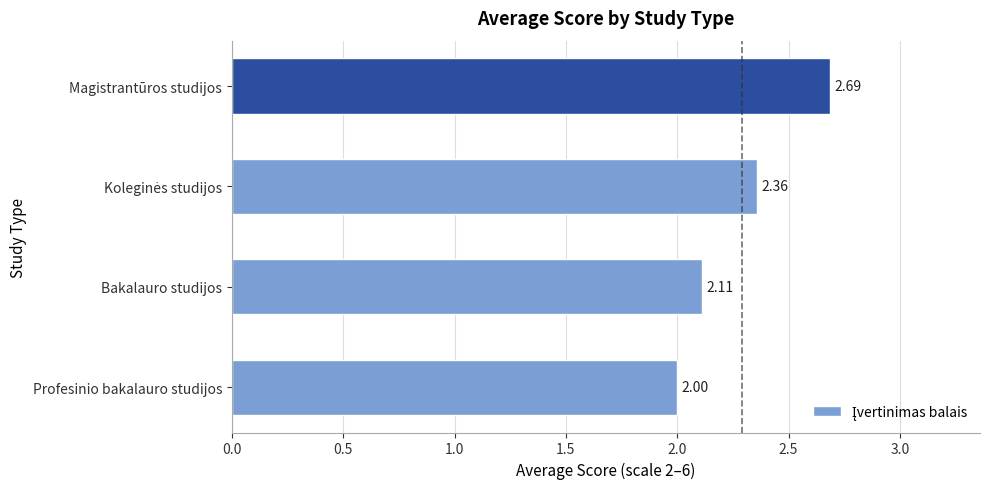

What is the difference between the values at Magistrantūros studijos and Bakalauro studijos?

0.6